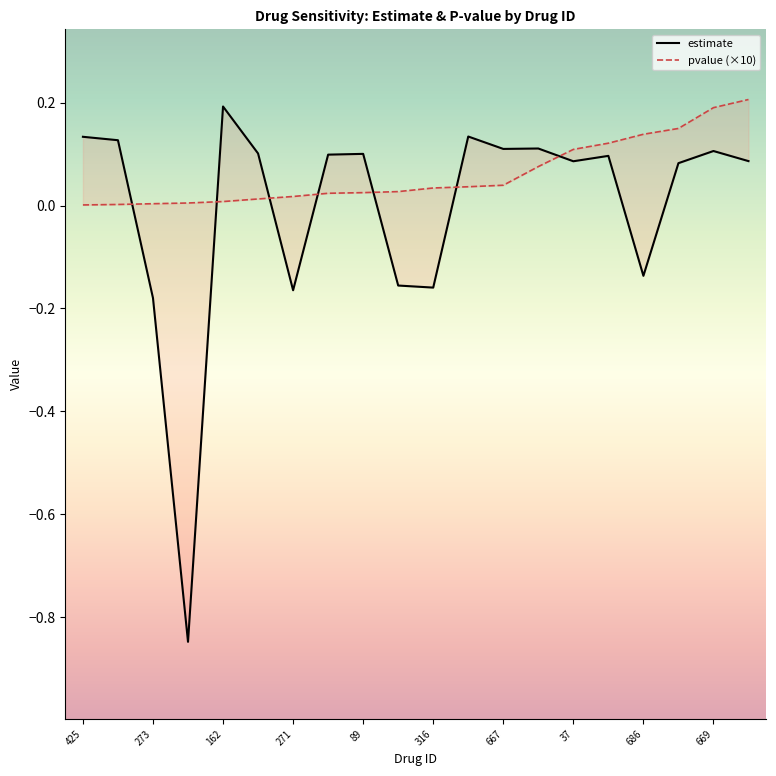

Rank the series by their maximum value, from lowest to highest.

estimate, pvalue (×10)